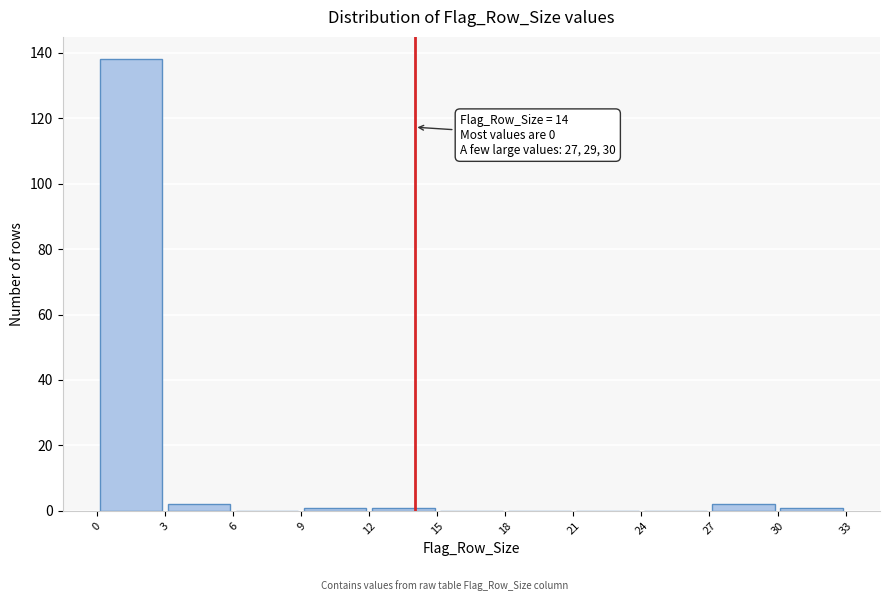

Over which range of the x-axis is the bar tallest?

0 to 3